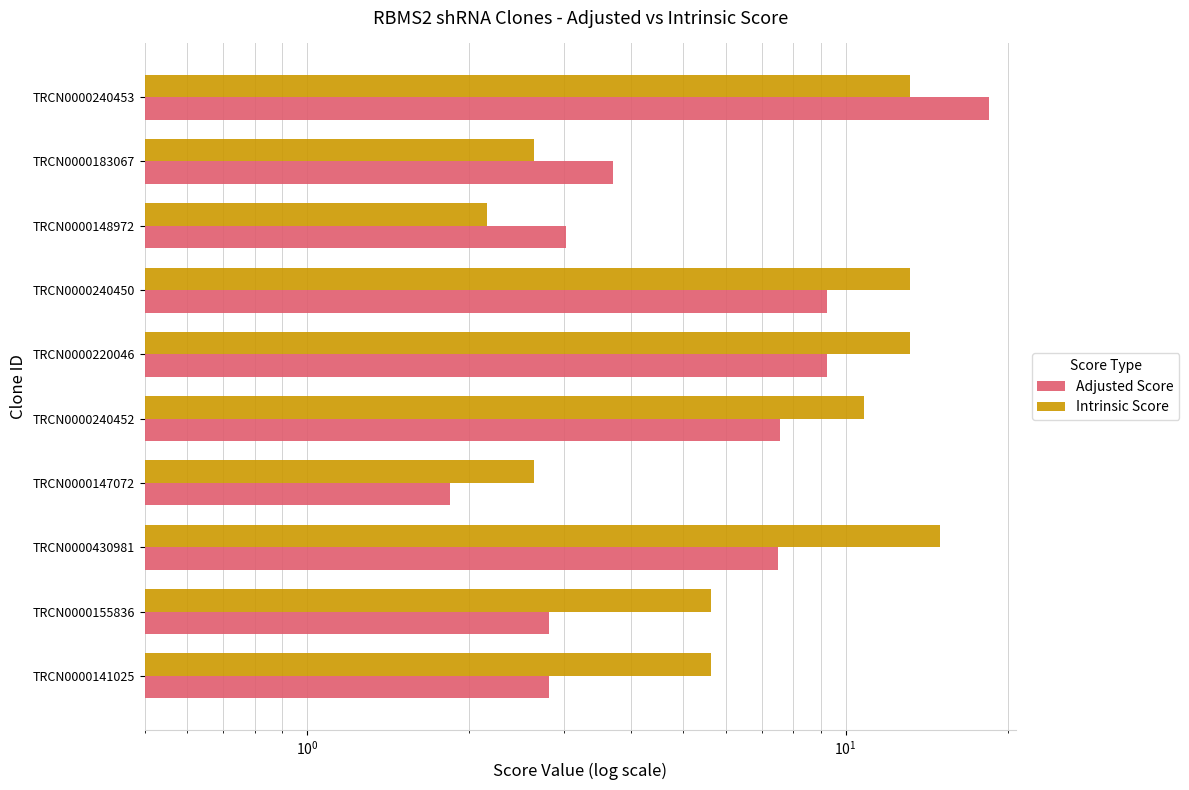

How many data points in Intrinsic Score are above 10?

5